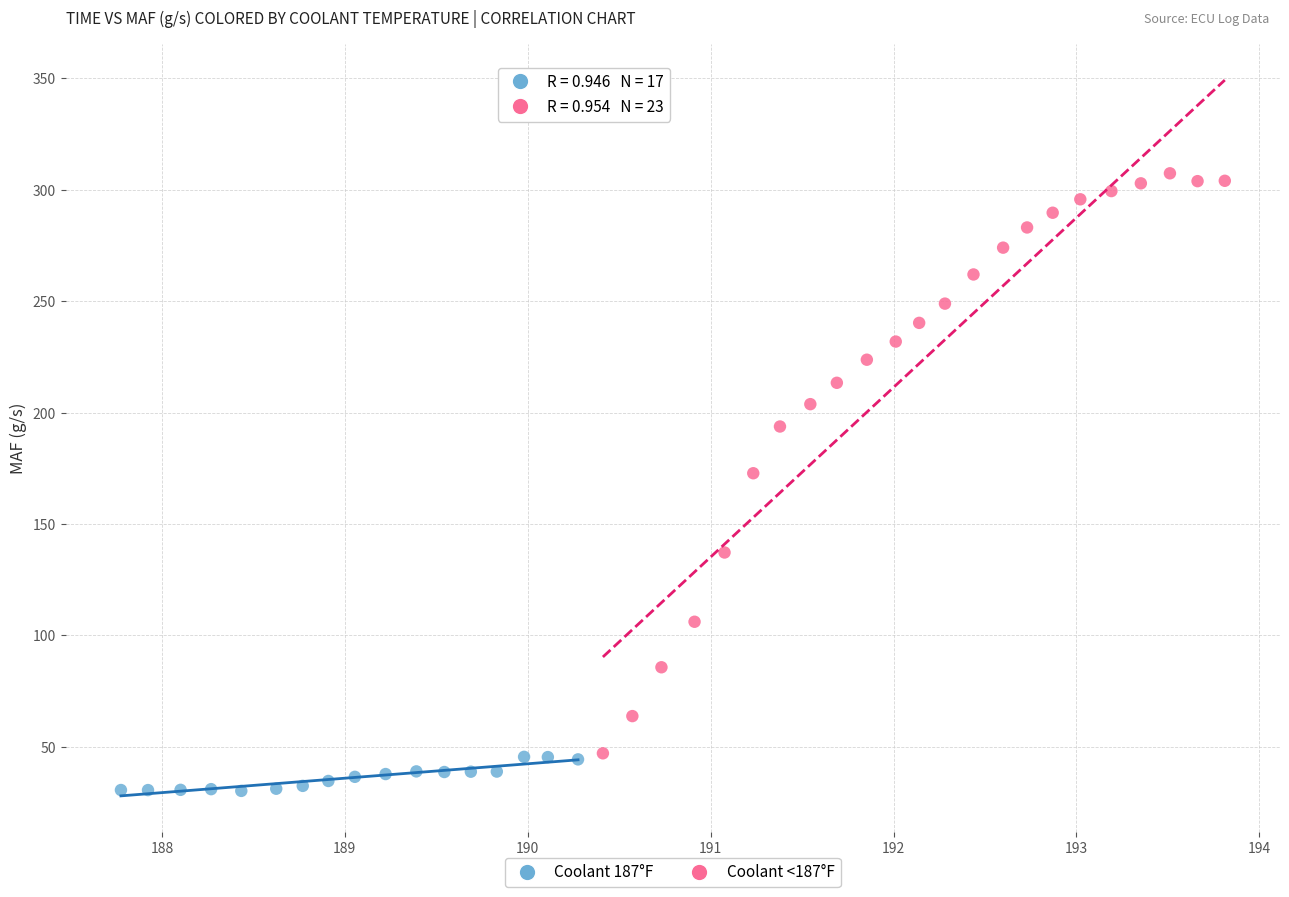

Which series contains the lowest Y value?

Coolant 187°F